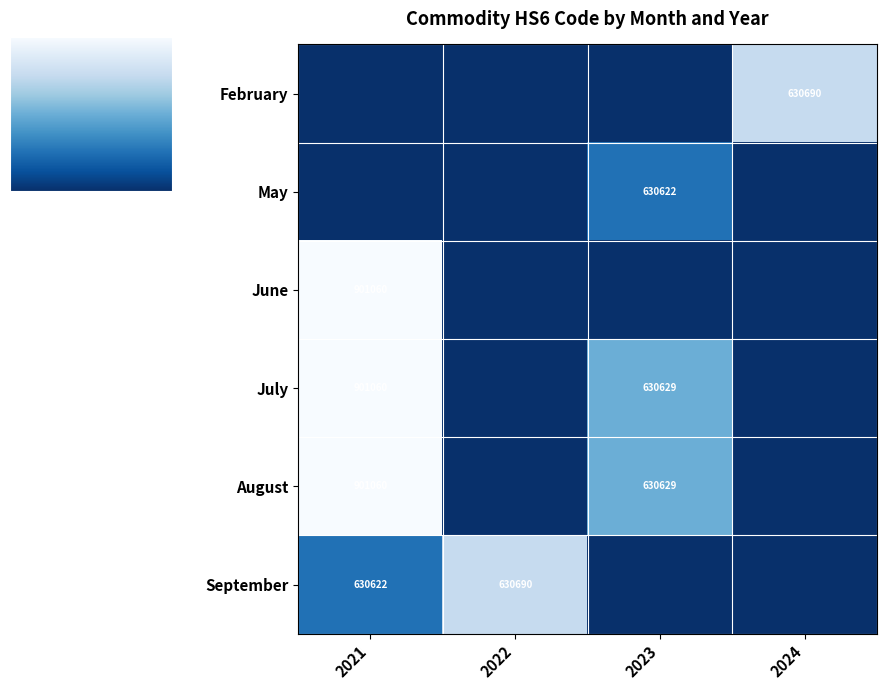

How many distinct data groups are displayed?

6